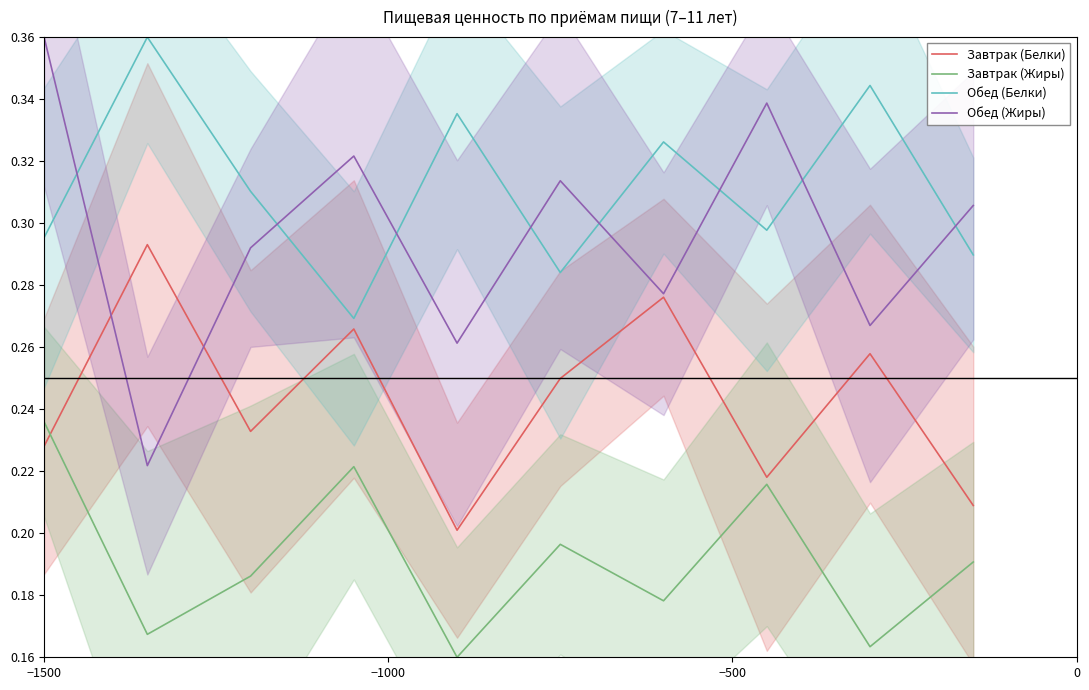

How many Завтрак (Жиры) values are between 0 and 1?

10